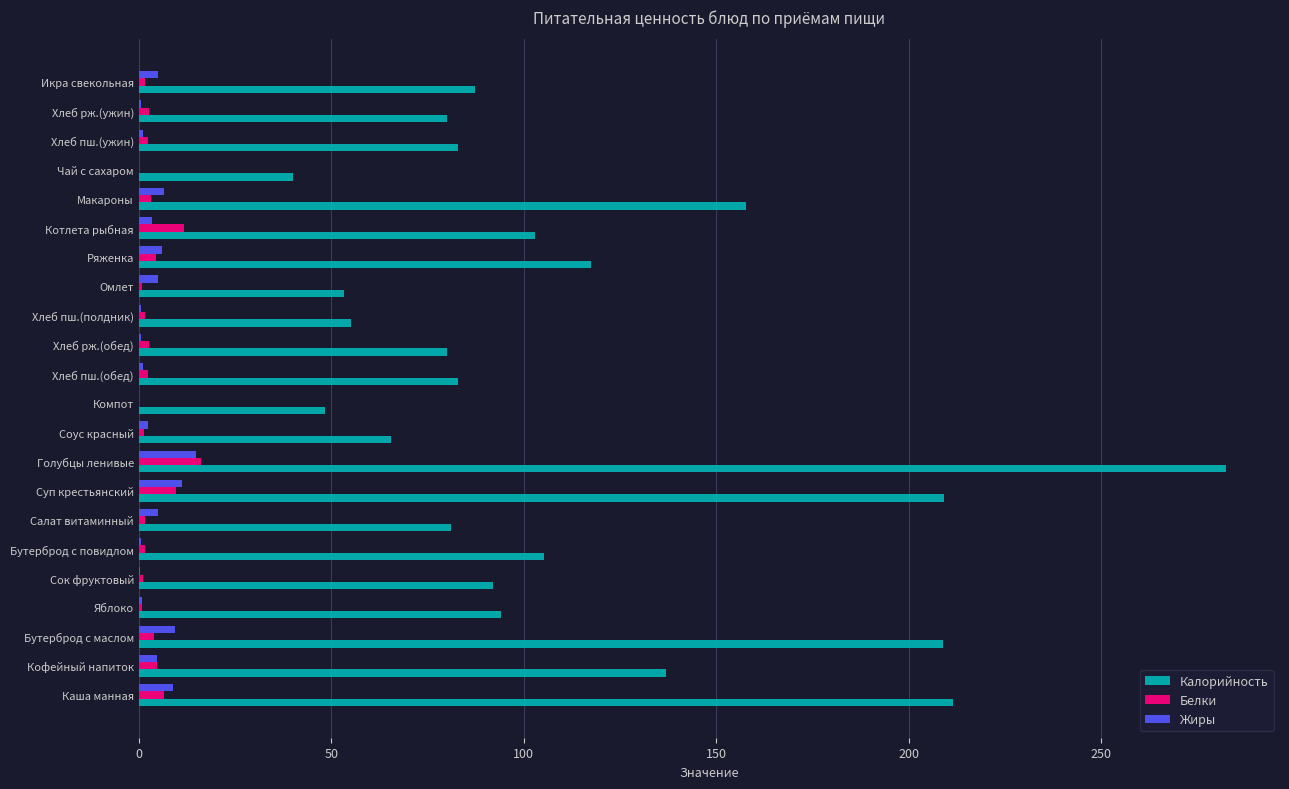

What is the greatest value displayed?

282.4